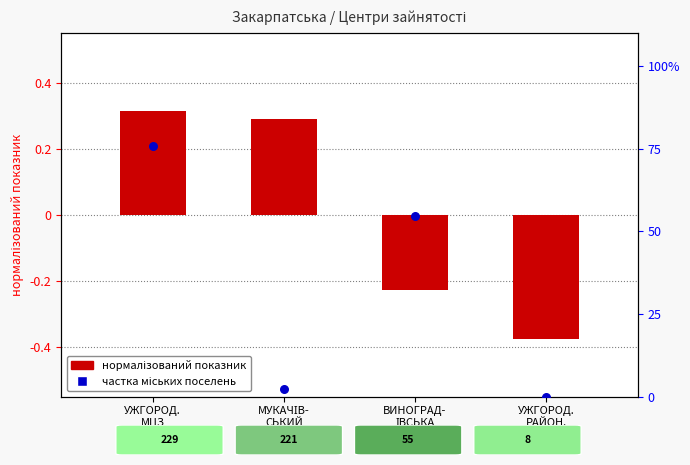

Between УЖГОРОД.
МЦЗ and УЖГОРОД.
РАЙОН., which is larger?

УЖГОРОД.
МЦЗ